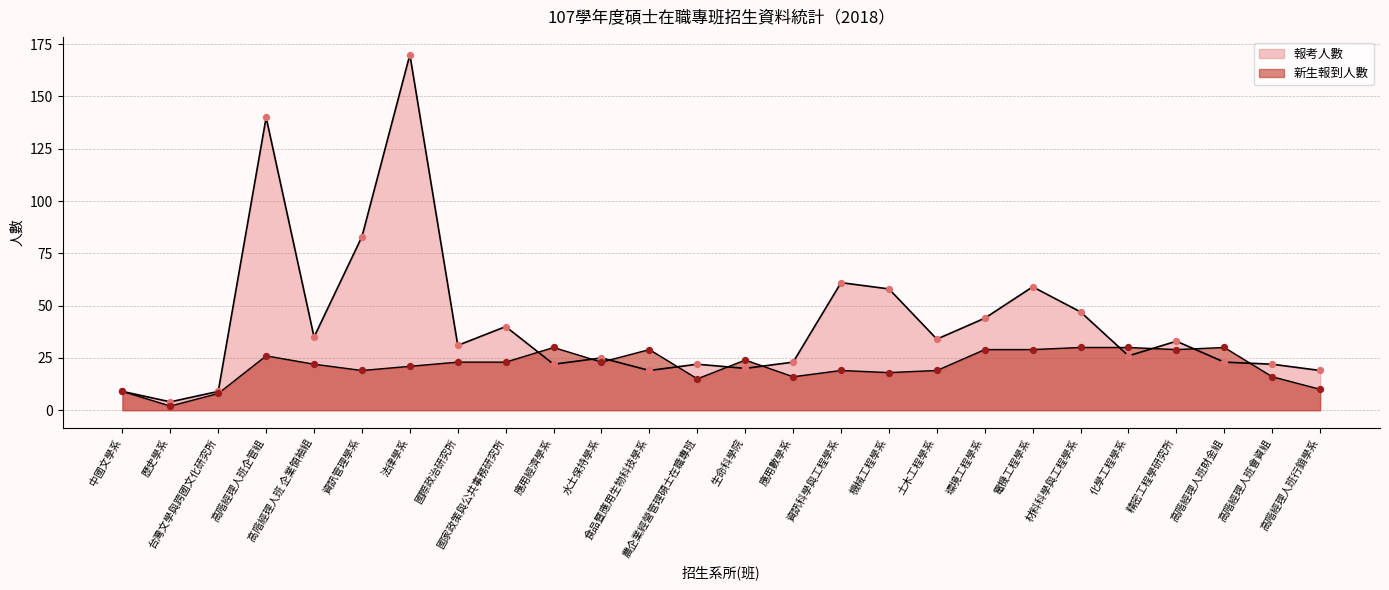

What are all the series names shown in the legend?

新生報到人數, 報考人數